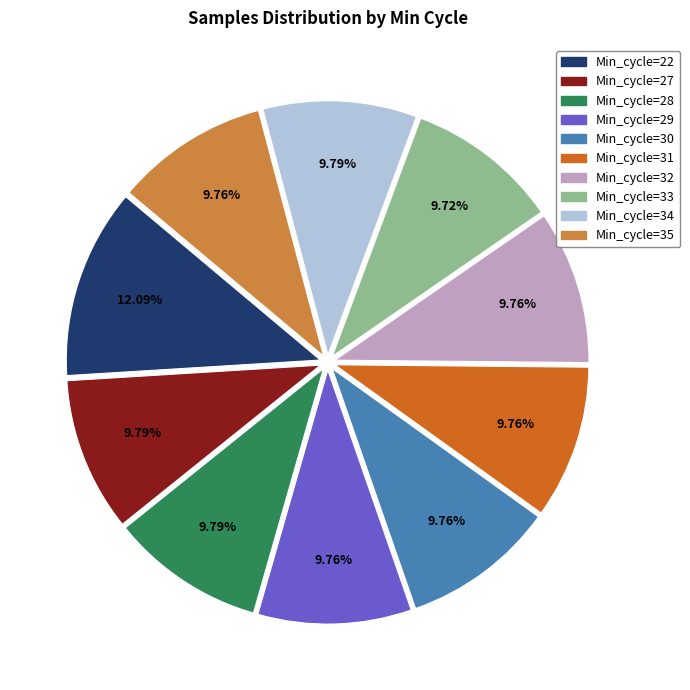

Approximately how many times larger is the value at Min_cycle=32 compared to Min_cycle=22?

0.8